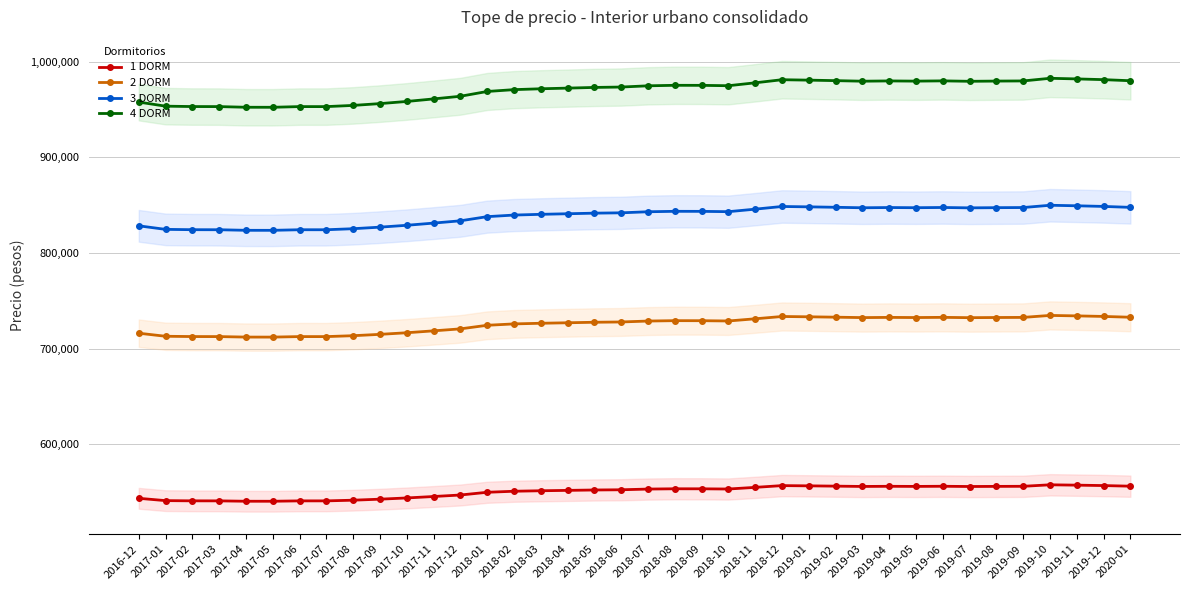

Which series changed the most between 2017-04 and 2019-03?

4 DORM